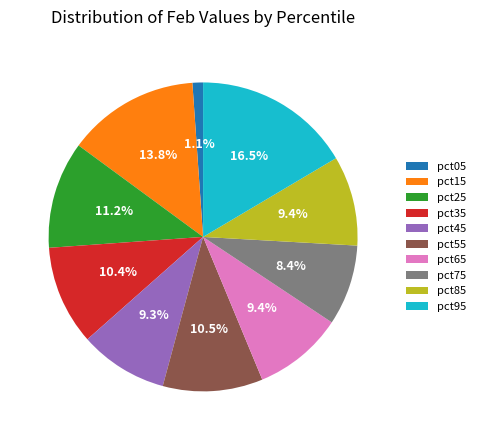

Is it true that pct65 is 4% of the pie?

False